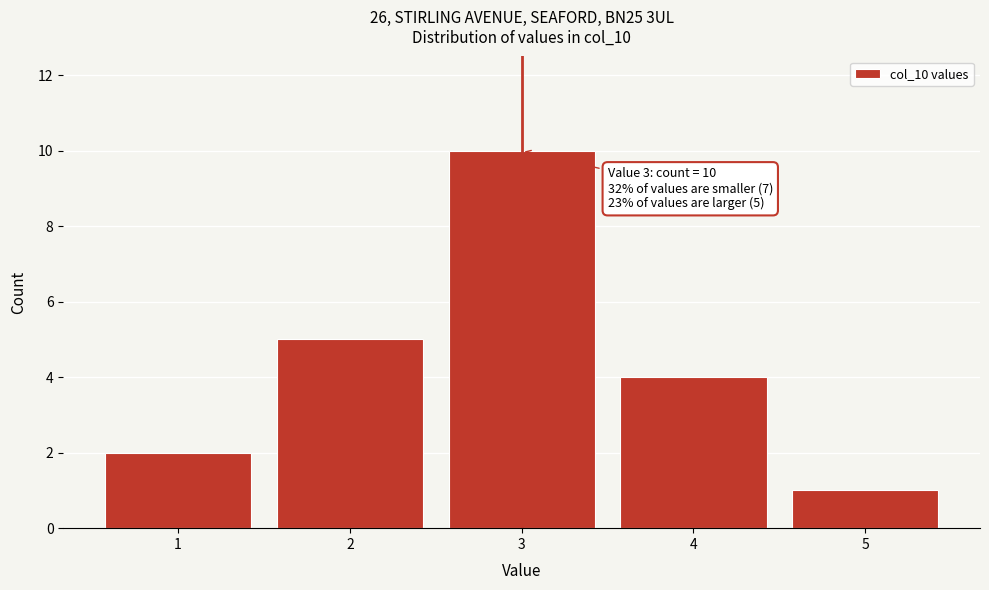

Over which range of the x-axis is the bar tallest?

2.5 to 3.5